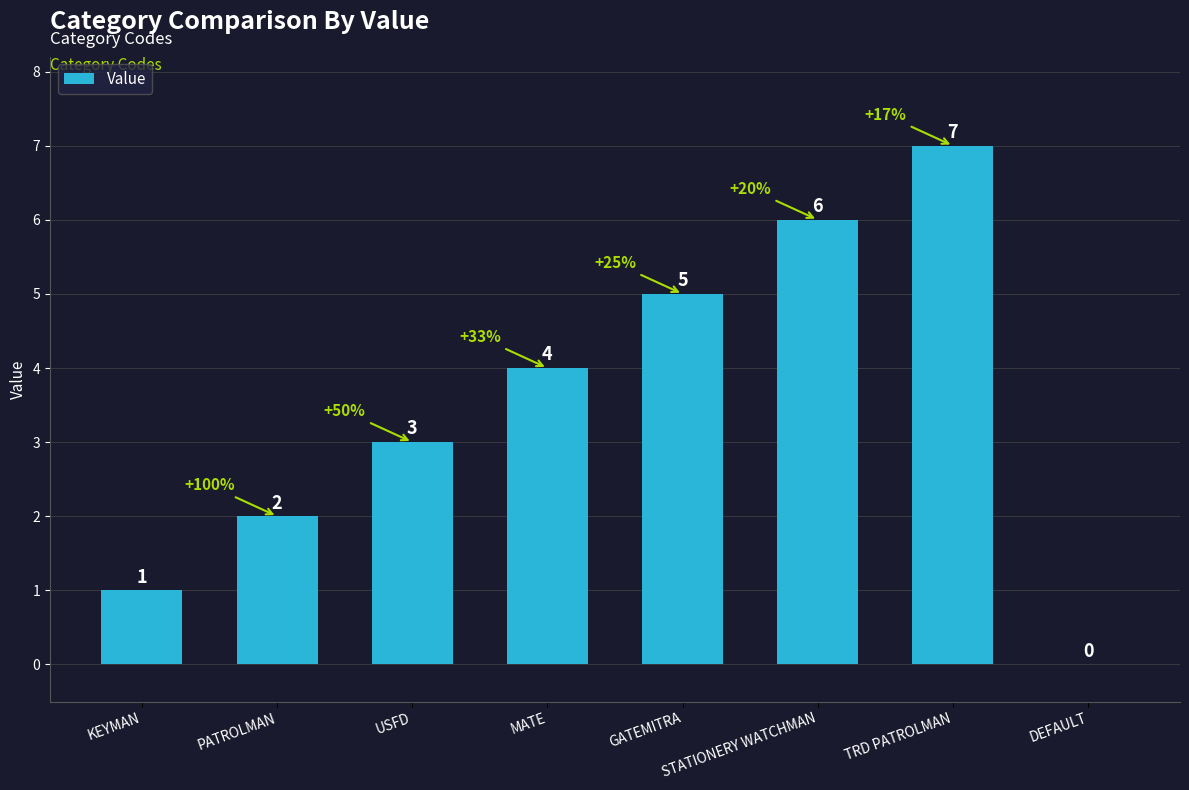

What is the average value?

4